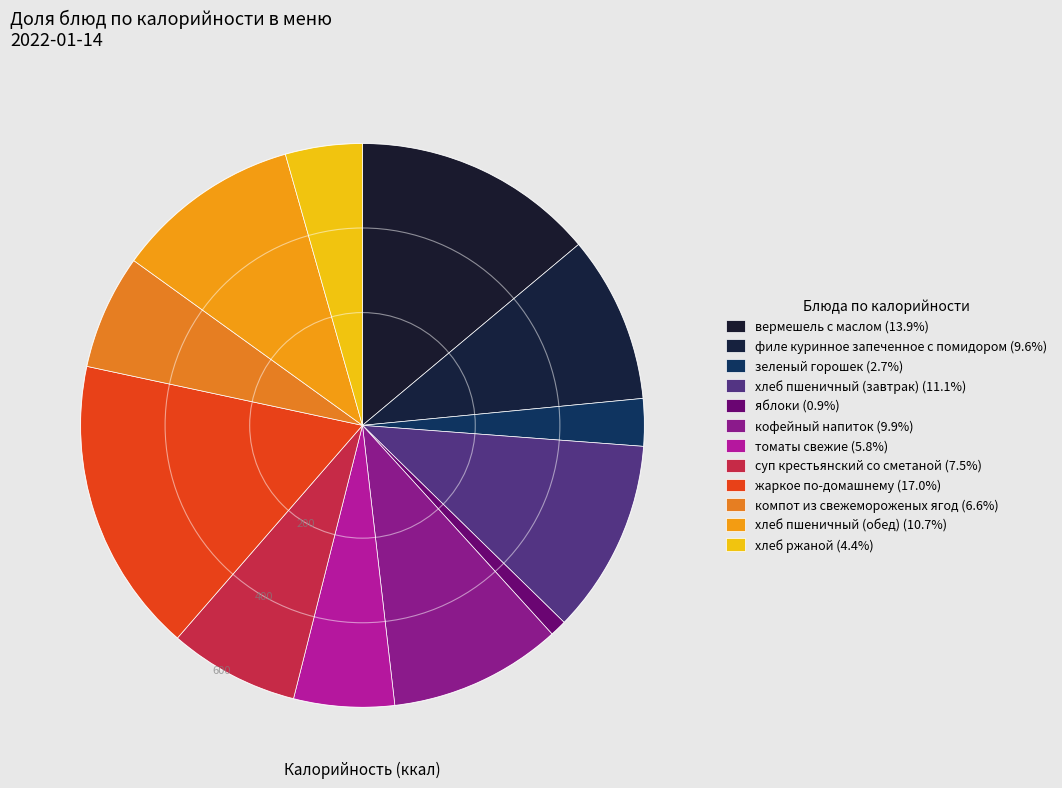

How many segments does this pie chart have?

12